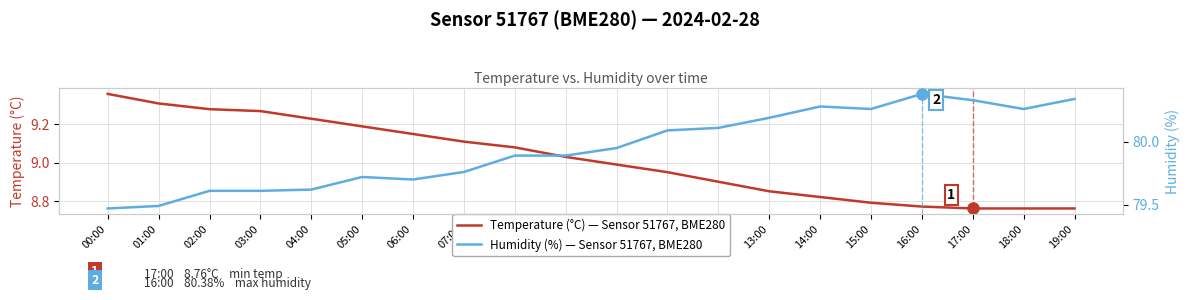

True or false: Temperature (°C) — Sensor 51767, BME280 and Humidity (%) — Sensor 51767, BME280 cross at least once.

False